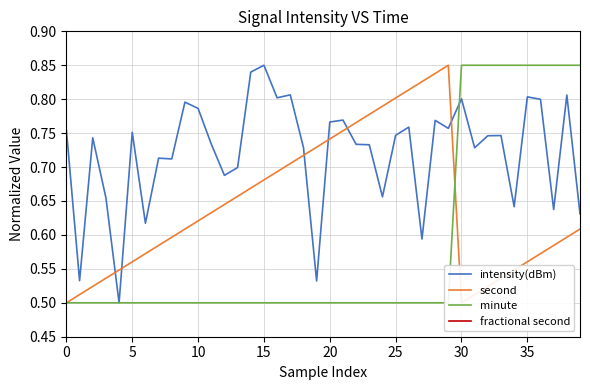

At which label does intensity(dBm) reach its peak?

15